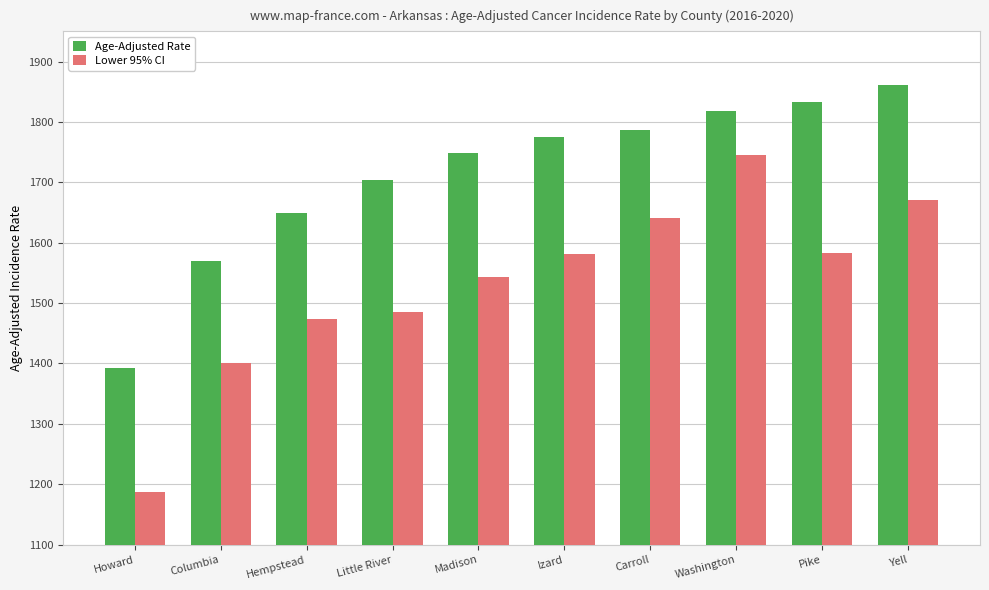

The value of Lower 95% CI at Pike is 1047.5. True or false?

False